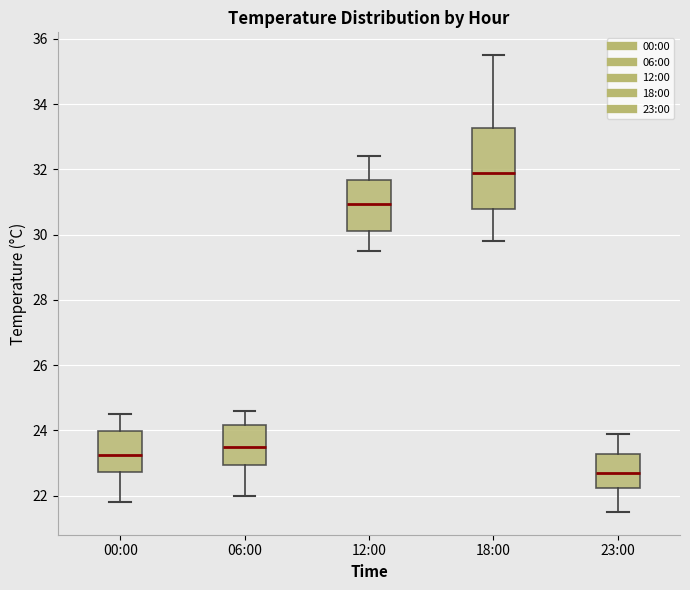

Reading left to right, read every box against the y-axis: the position of its median line, the range the box covers, and the ends of its whiskers. The values are not printed on the chart, so give them approximately, as read against the axis.

00:00: median 23.2, box 22.8 to 24.0, whiskers 21.8 to 24.6
06:00: median 23.6, box 23.0 to 24.2, whiskers 22.0 to 24.6
12:00: median 31.0, box 30.2 to 31.6, whiskers 29.6 to 32.4
18:00: median 32.0, box 30.8 to 33.2, whiskers 29.8 to 35.6
23:00: median 22.8, box 22.2 to 23.2, whiskers 21.6 to 24.0